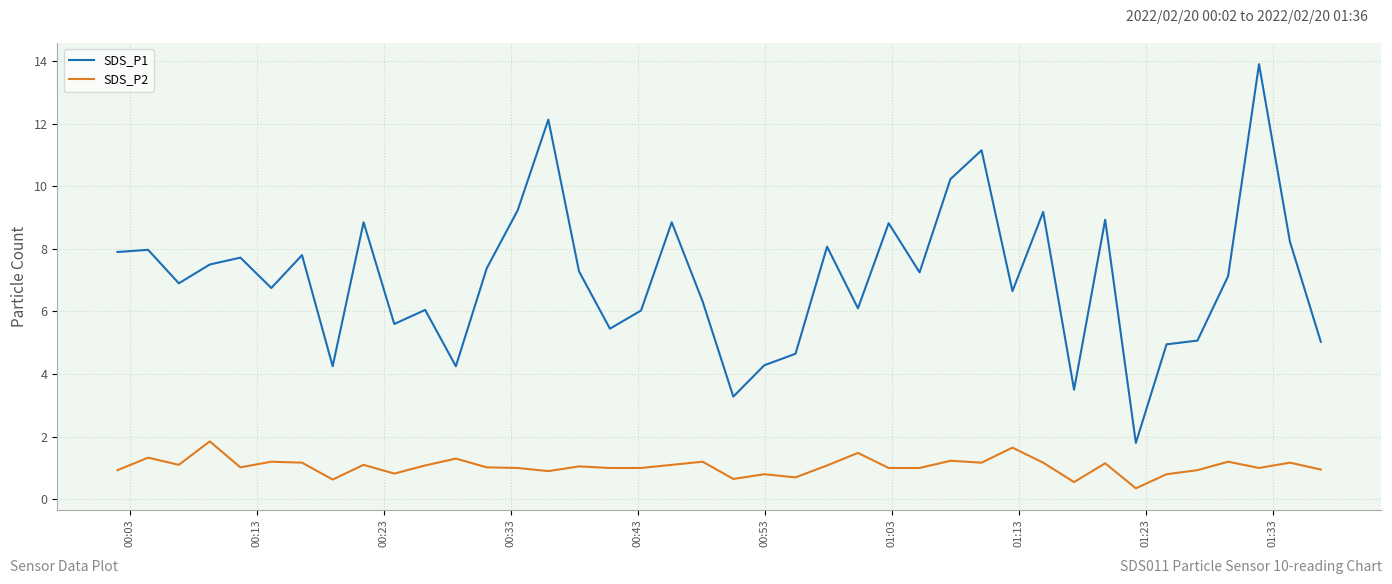

Rank the series by their average value, from lowest to highest.

SDS_P2, SDS_P1